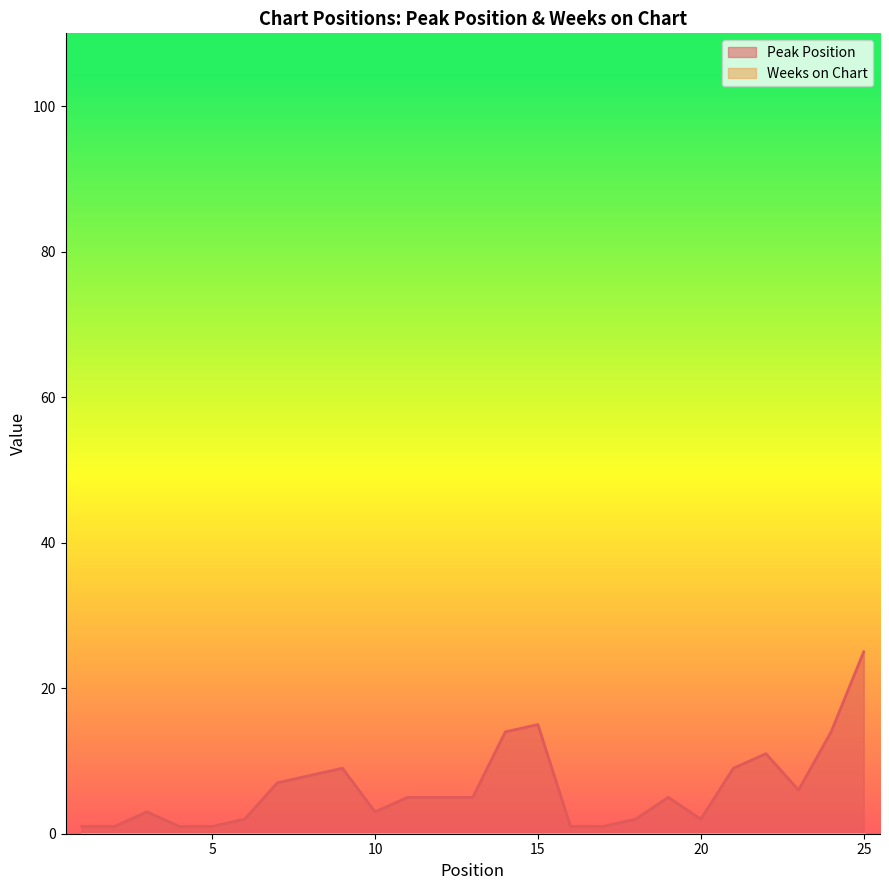

How many categories are shown in the chart?

25